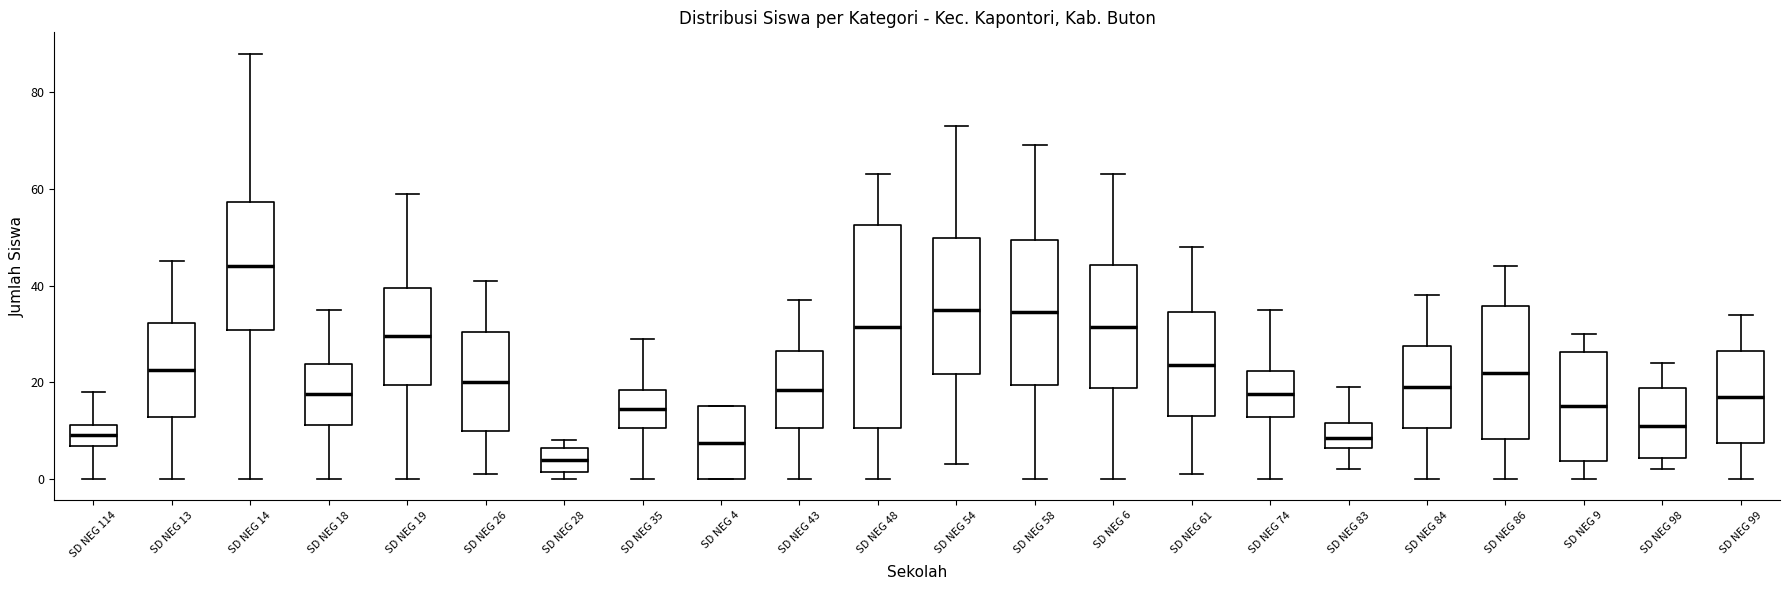

Reading left to right, read every box against the y-axis: the position of its median line, the range the box covers, and the ends of its whiskers. The values are not printed on the chart, so give them approximately, as read against the axis.

SD NEG 114: median 10, box 6 to 12, whiskers 0 to 18
SD NEG 13: median 22, box 12 to 32, whiskers 0 to 46
SD NEG 14: median 44, box 30 to 58, whiskers 0 to 88
SD NEG 18: median 18, box 12 to 24, whiskers 0 to 36
SD NEG 19: median 30, box 20 to 40, whiskers 0 to 60
SD NEG 26: median 20, box 10 to 30, whiskers 2 to 42
SD NEG 28: median 4, box 2 to 6, whiskers 0 to 8
SD NEG 35: median 14, box 10 to 18, whiskers 0 to 30
SD NEG 4: median 8, box 0 to 16, whiskers 0 to 16
SD NEG 43: median 18, box 10 to 26, whiskers 0 to 38
SD NEG 48: median 32, box 10 to 52, whiskers 0 to 64
SD NEG 54: median 36, box 22 to 50, whiskers 4 to 74
SD NEG 58: median 34, box 20 to 50, whiskers 0 to 70
SD NEG 6: median 32, box 18 to 44, whiskers 0 to 64
SD NEG 61: median 24, box 14 to 34, whiskers 2 to 48
SD NEG 74: median 18, box 12 to 22, whiskers 0 to 36
SD NEG 83: median 8, box 6 to 12, whiskers 2 to 20
SD NEG 84: median 20, box 10 to 28, whiskers 0 to 38
SD NEG 86: median 22, box 8 to 36, whiskers 0 to 44
SD NEG 9: median 16, box 4 to 26, whiskers 0 to 30
SD NEG 98: median 12, box 4 to 18, whiskers 2 to 24
SD NEG 99: median 18, box 8 to 26, whiskers 0 to 34